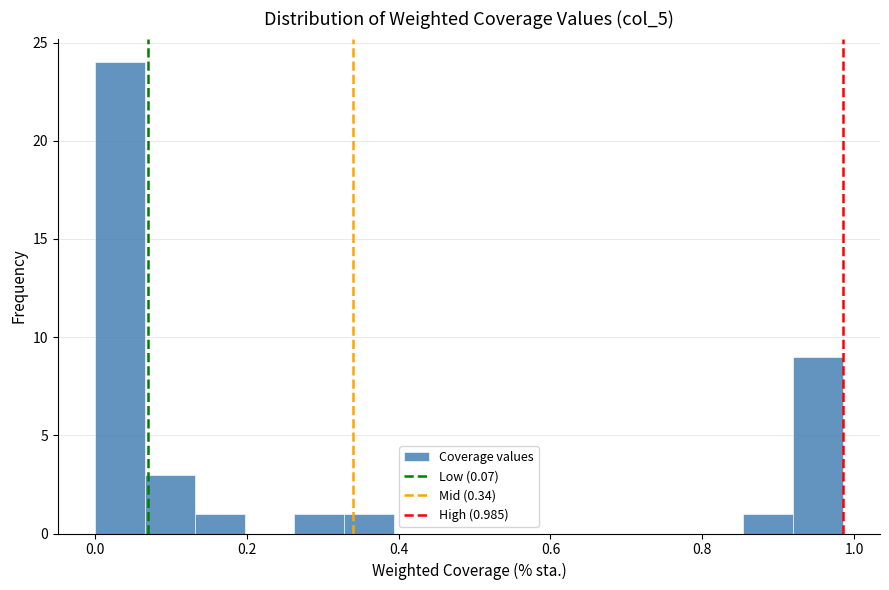

Around what value on the x-axis is the tallest bar? Give the approximate position of its centre, as read against the axis.

0.04